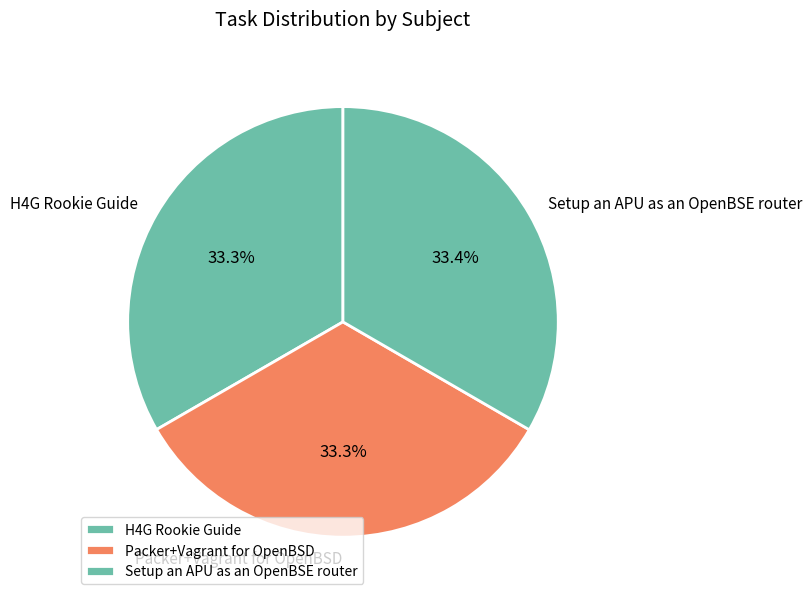

What percentage do Setup an APU as an OpenBSE router and Packer+Vagrant for OpenBSD together represent?

66.7%